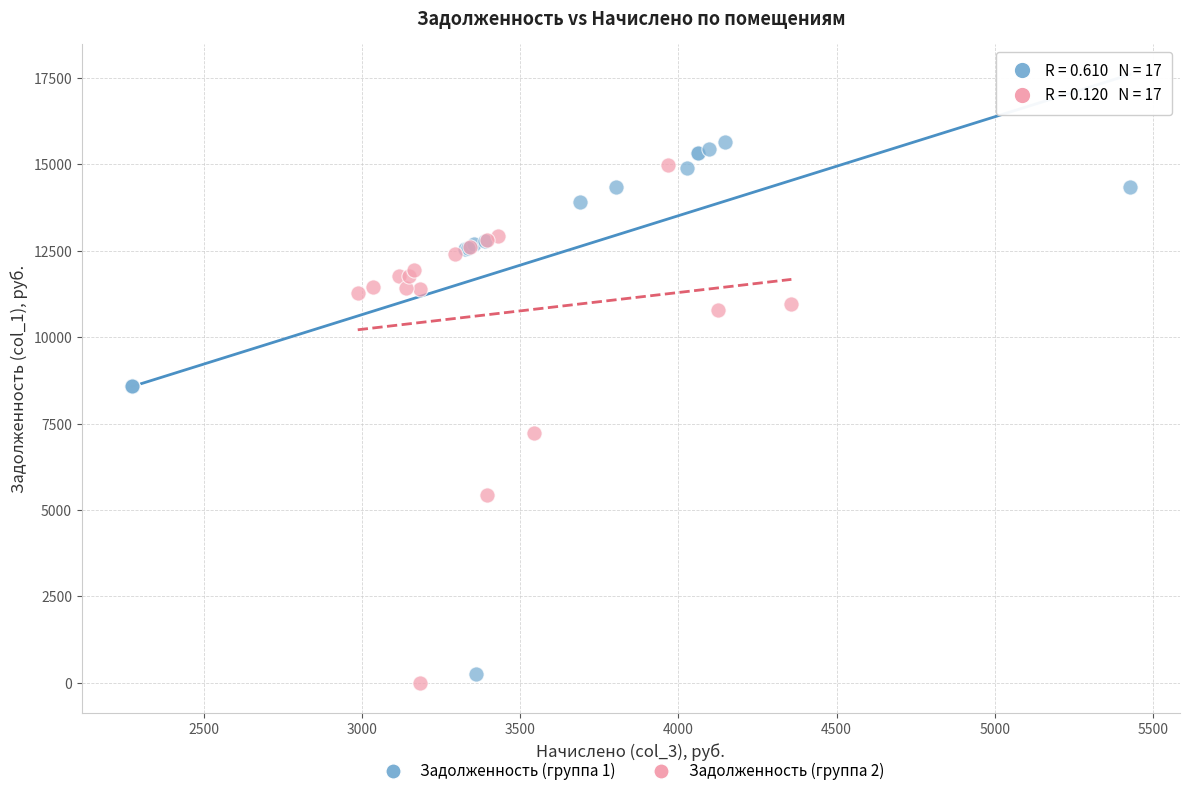

Which series reaches the maximum Y coordinate?

Задолженность (группа 1)